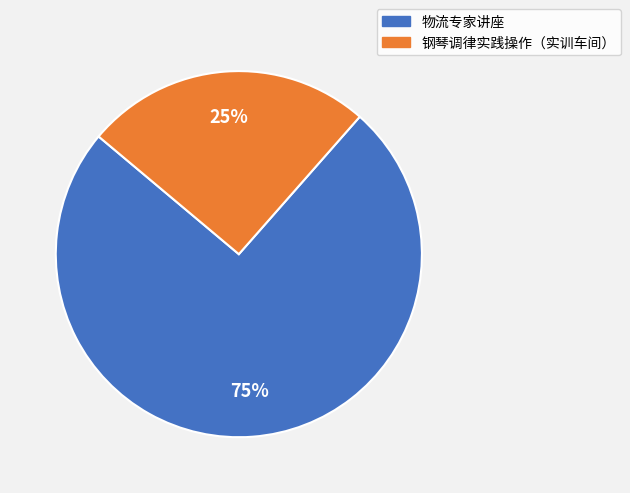

How many segments does this pie chart have?

2